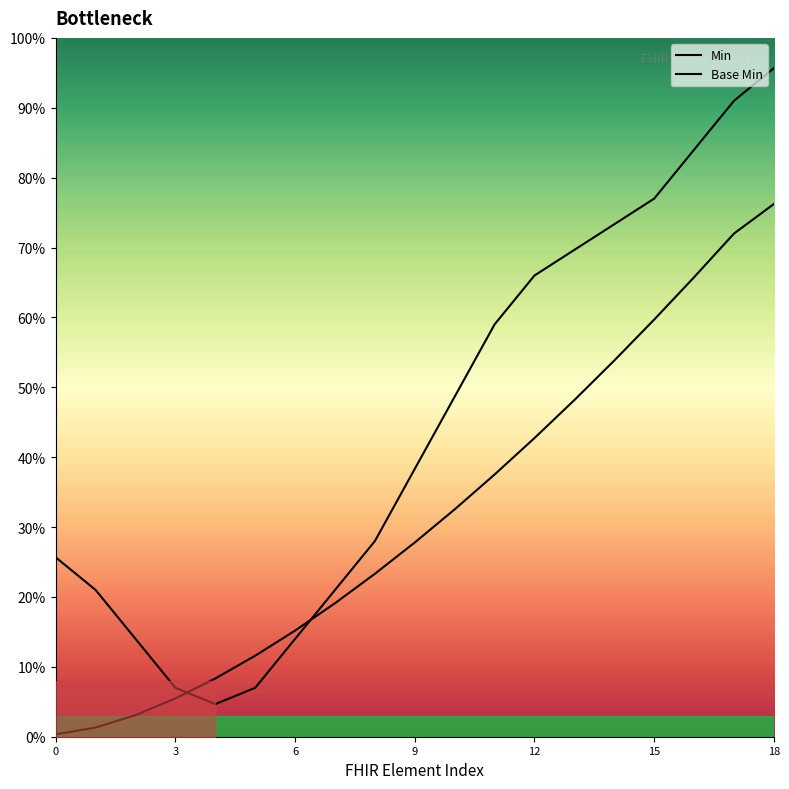

After their last crossing, which series has the higher values: Base Min or Min?

Min